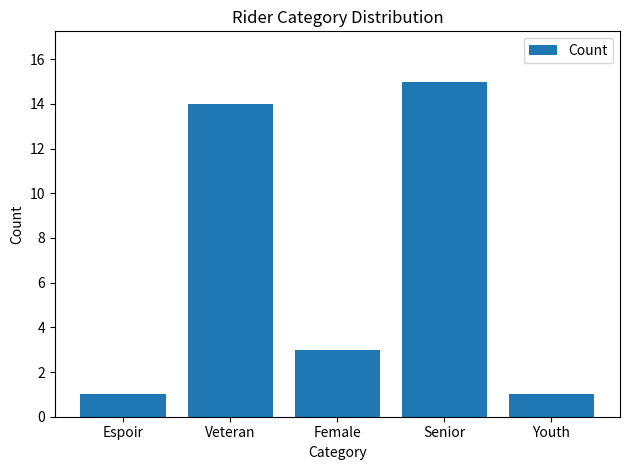

What is the difference between the maximum and second lowest values?

14